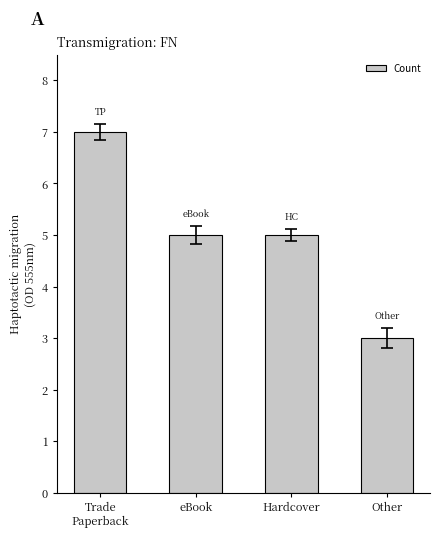

What position from the left is eBook?

2